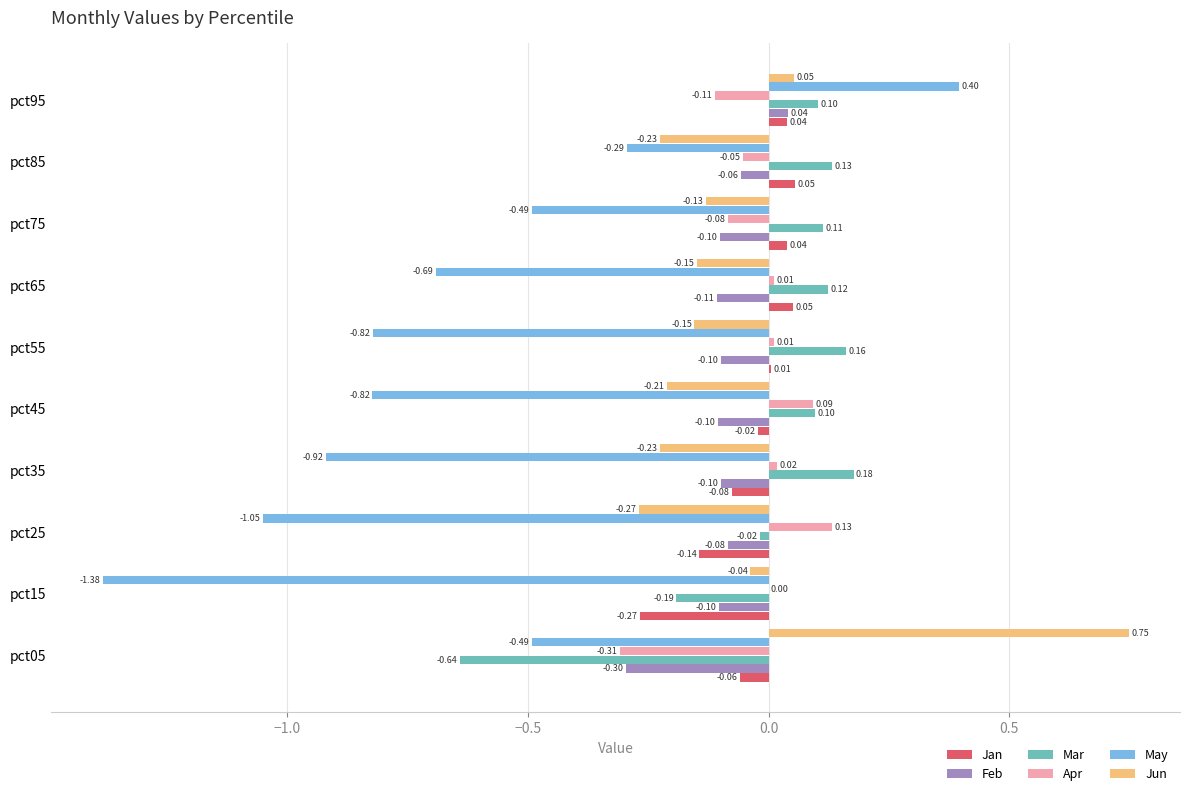

What is the sum of all Jan values?

-0.4